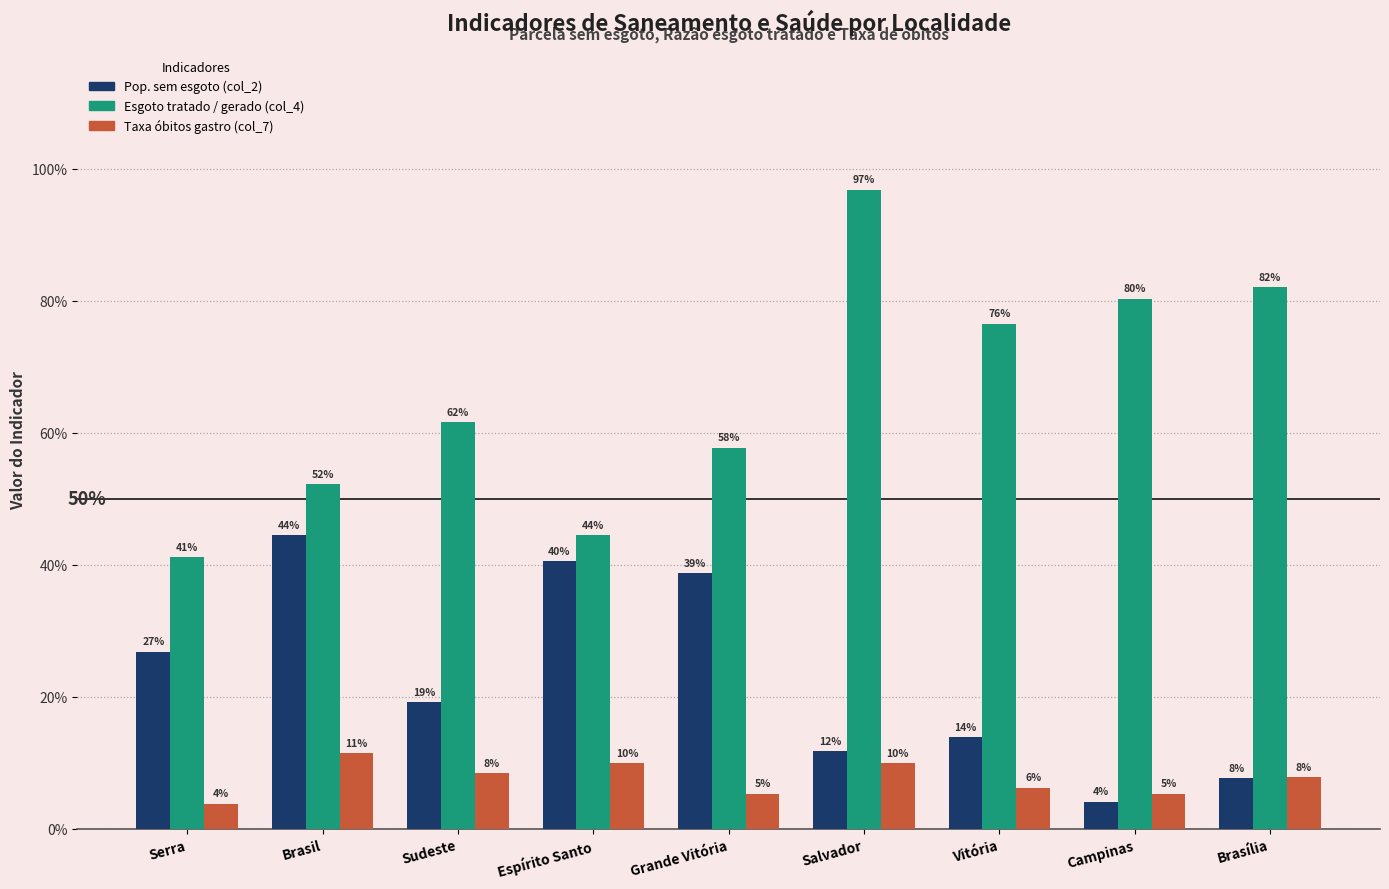

Does the chart contain stacked bars?

No